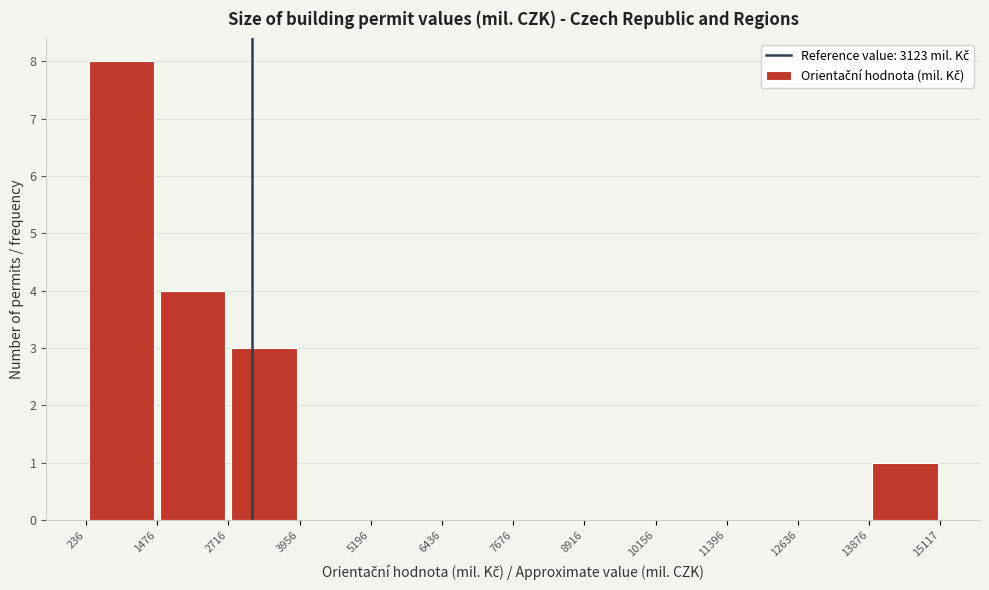

Reading left to right, list every bar in this chart as the range it spans on the x-axis followed by its height. The values are not printed on the chart, so give them approximately, as read against the axis.

236 to 1476: 8
1476 to 2716: 4
2716 to 3956: 3
3956 to 5196: 0
5196 to 6436: 0
6436 to 7676: 0
7676 to 8916: 0
8916 to 10156: 0
10156 to 11396: 0
11396 to 12636: 0
12636 to 13876: 0
13876 to 15117: 1